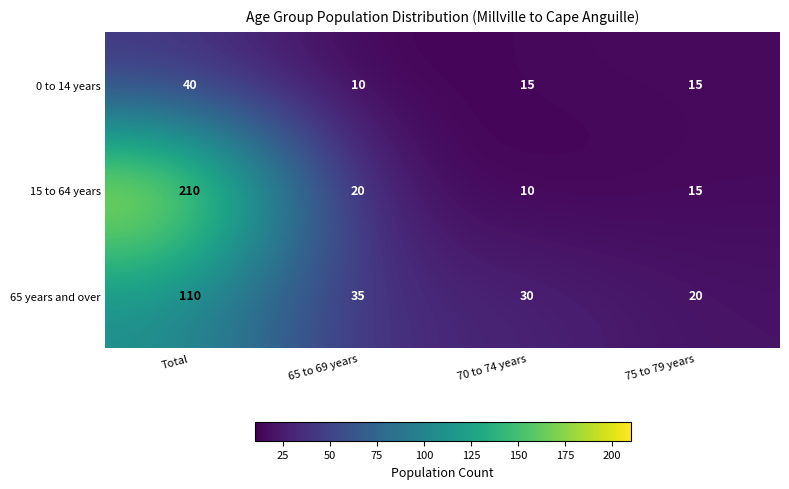

At 65 to 69 years, list the series in order from smallest to largest.

0 to 14 years, 15 to 64 years, 65 years and over